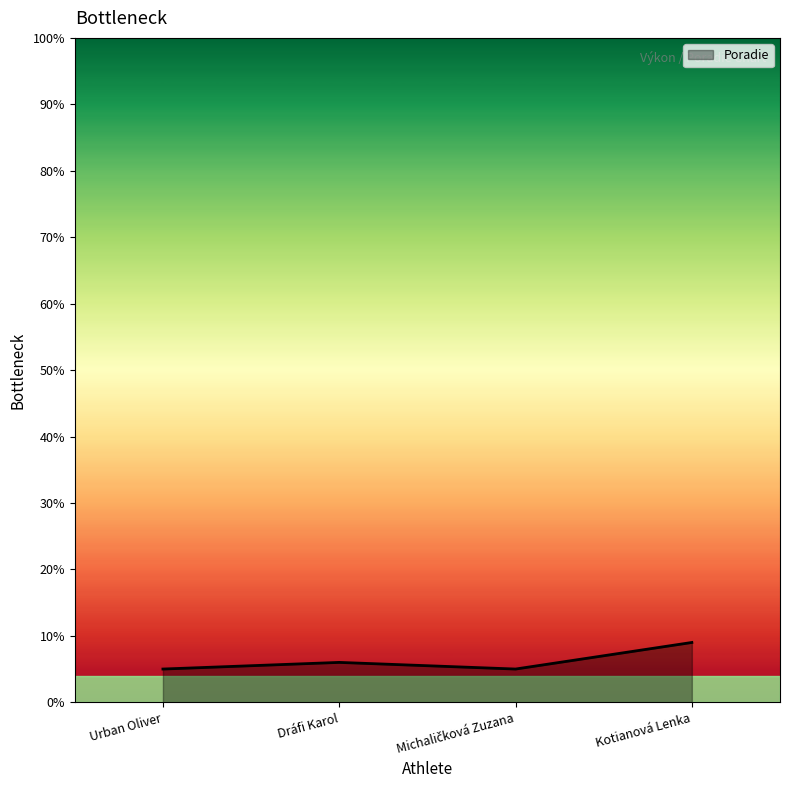

True or false: the data shows 6 at Dráfi Karol.

True